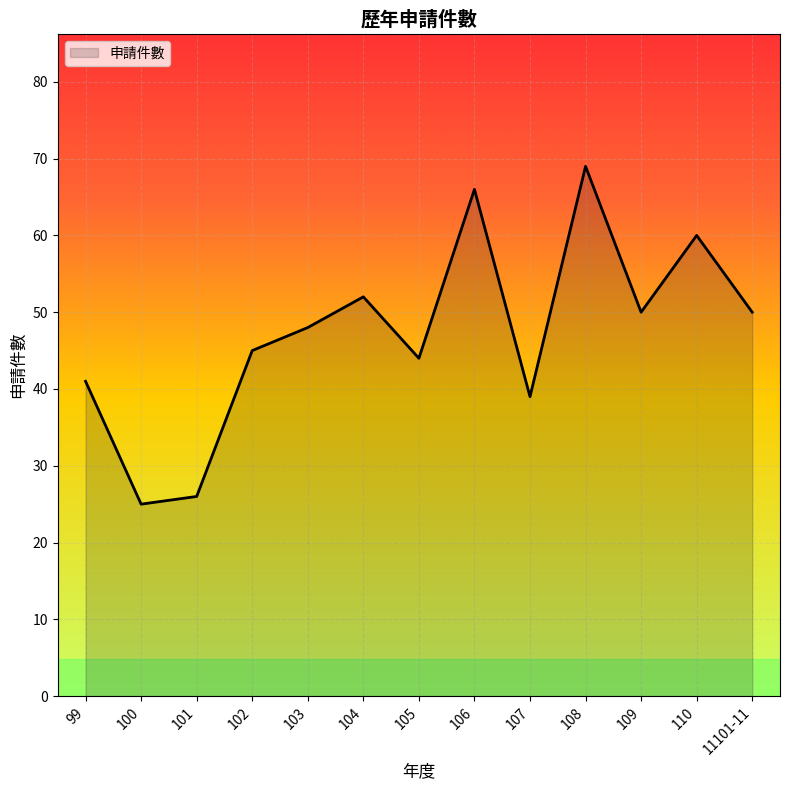

What is the change in value from 101 to 102?

+19